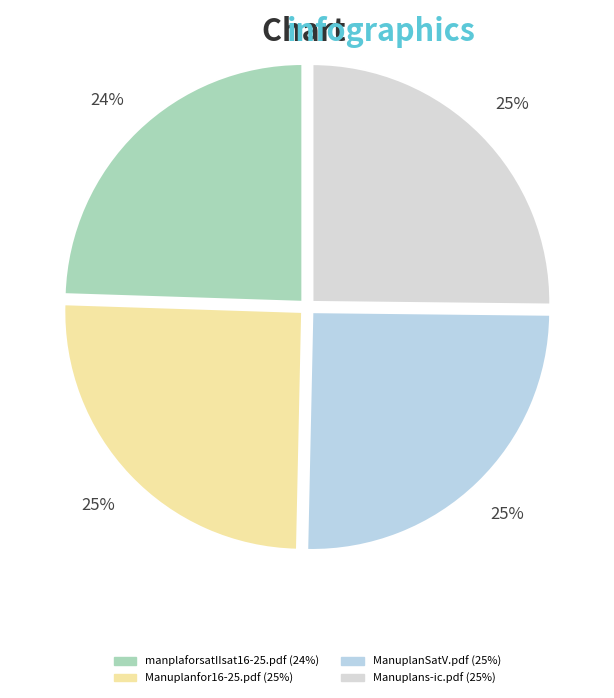

Count the number of slices in the pie.

4